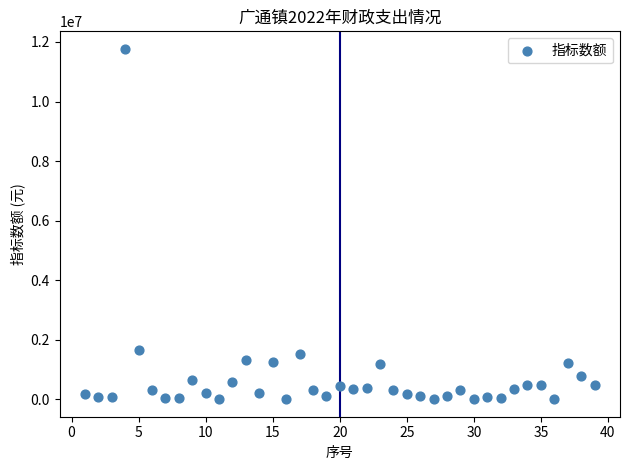

What Y value in the scatter plot is closest to 5886034?

1659980.0